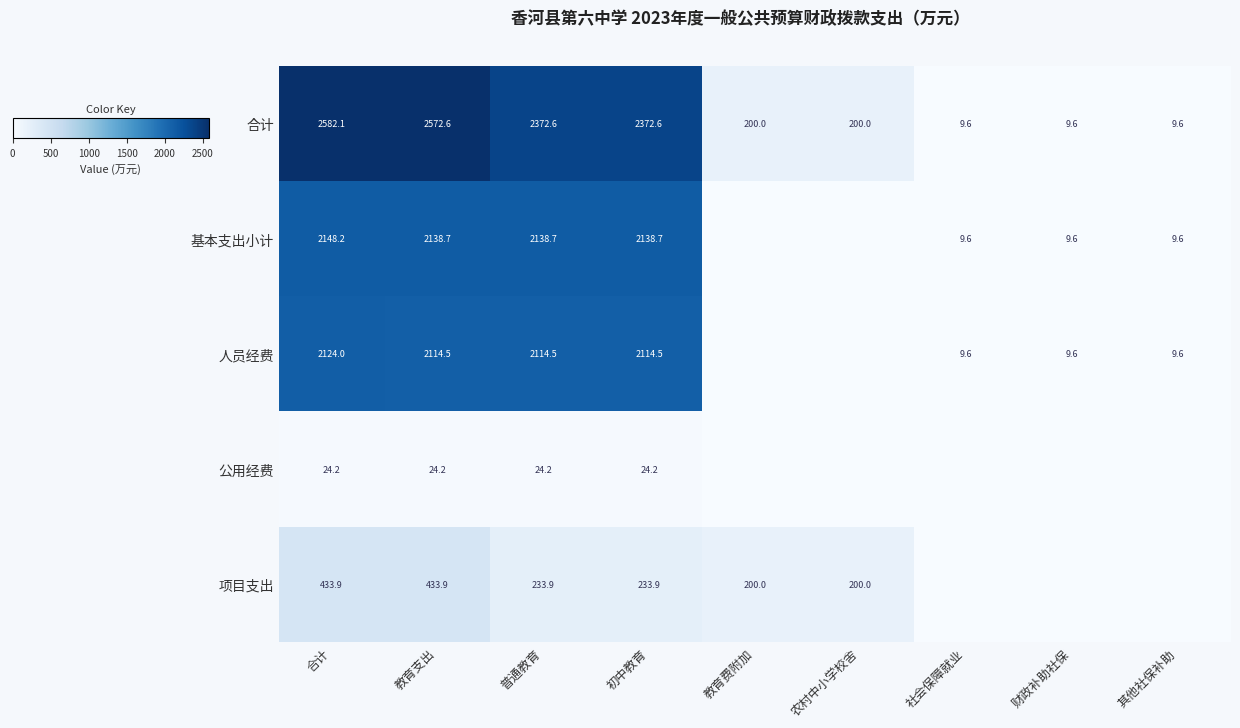

The 合计 series shows 345.7 at 农村中小学校舍. True or false?

False